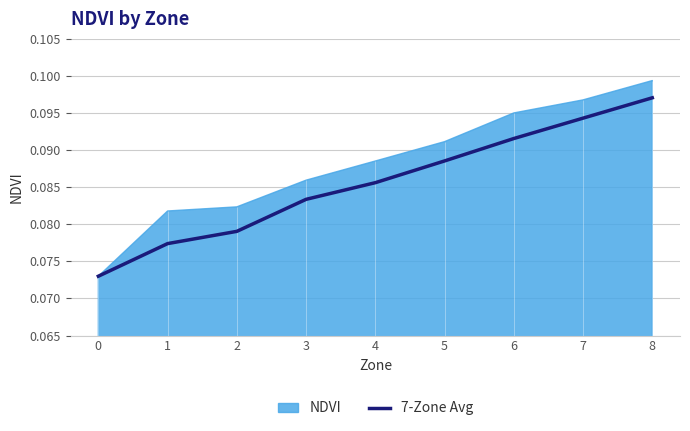

Read the value at 8.

0.1